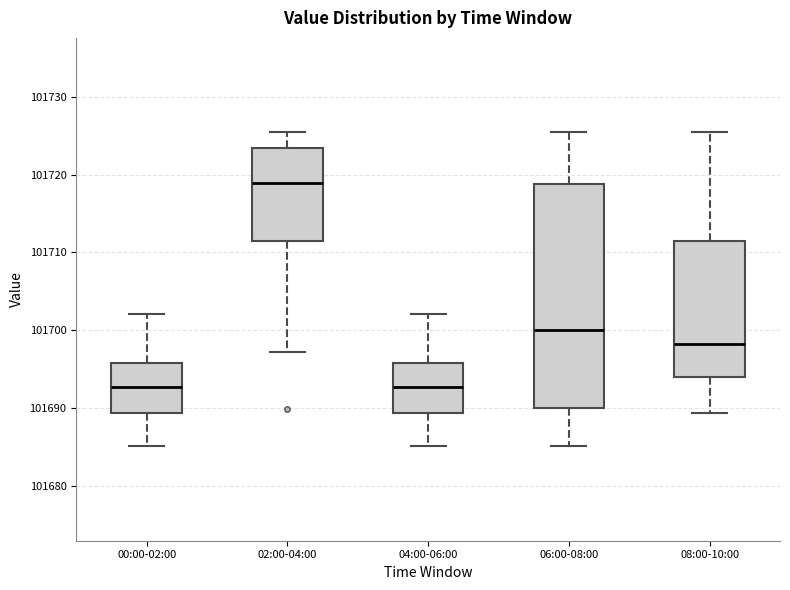

Where does the median line of the box for 02:00-04:00 sit on the y-axis? The values are not printed on the chart, so give them approximately, as read against the axis.

101719